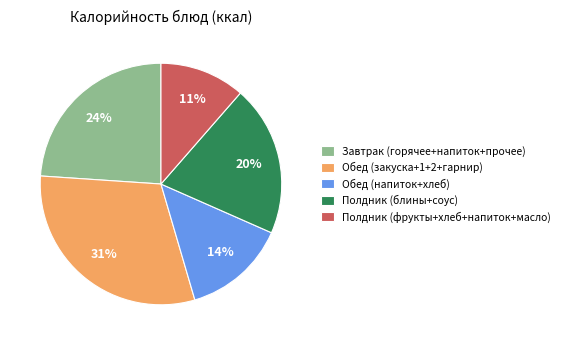

Is Обед (закуска+1+2+гарнир) the majority of the pie?

No